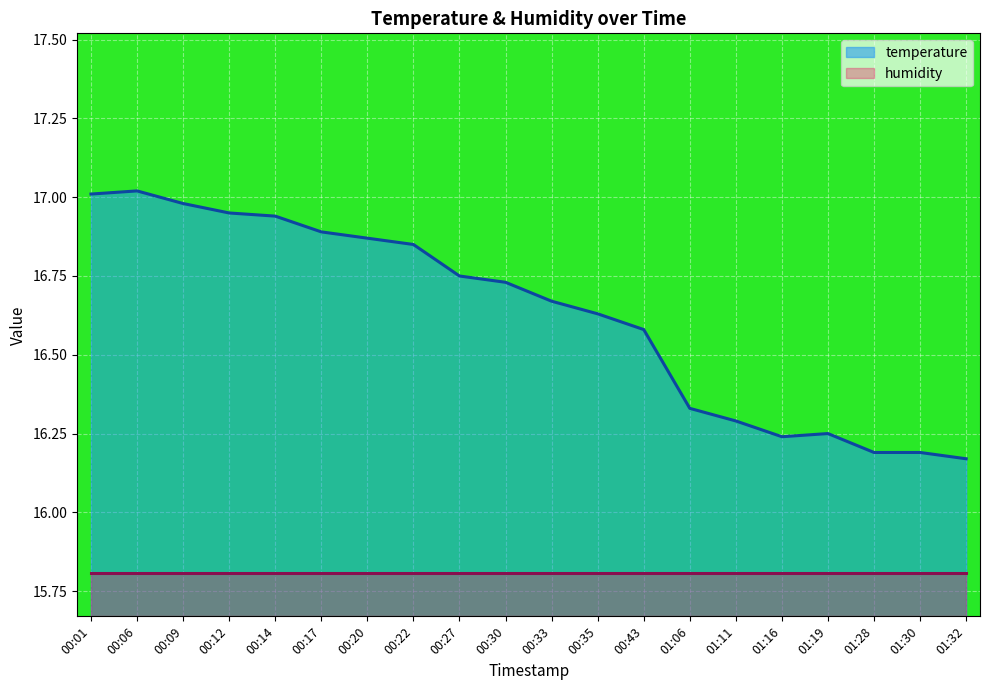

The value at 01:32 is 16.2. True or false?

True